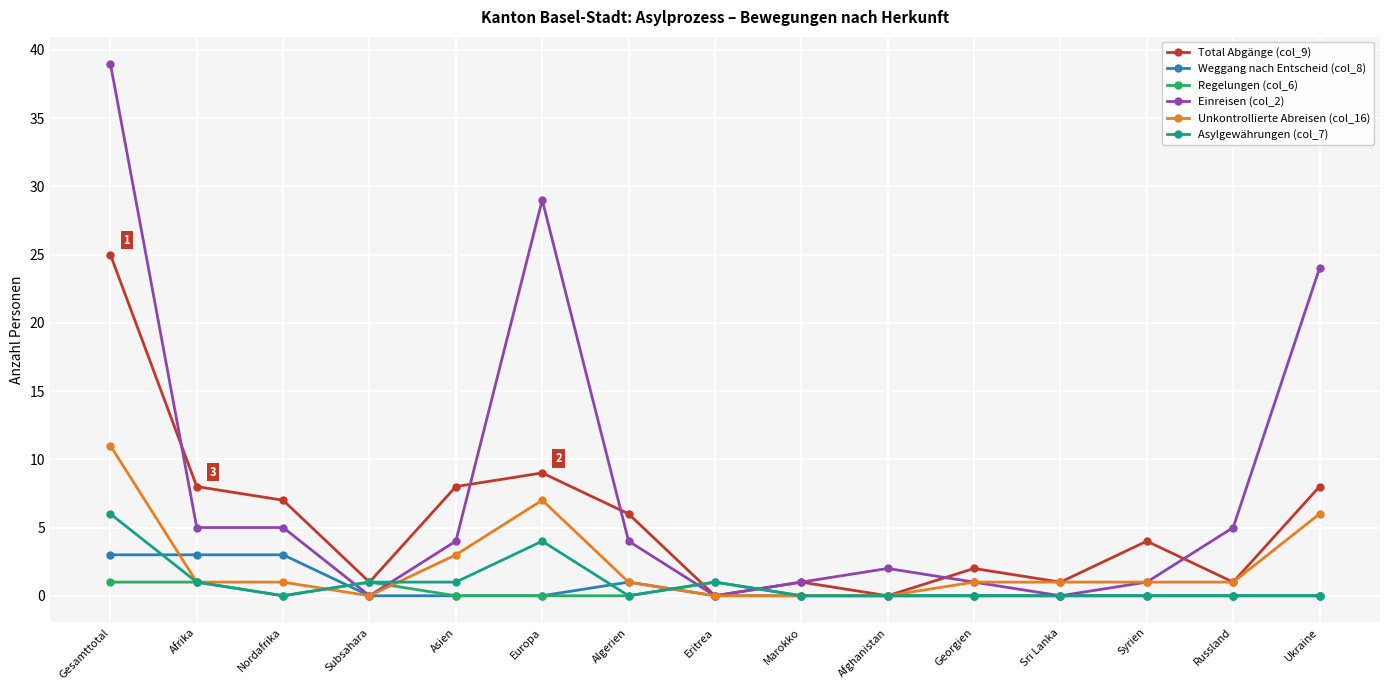

At which category is the sum across all series the highest?

Gesamttotal